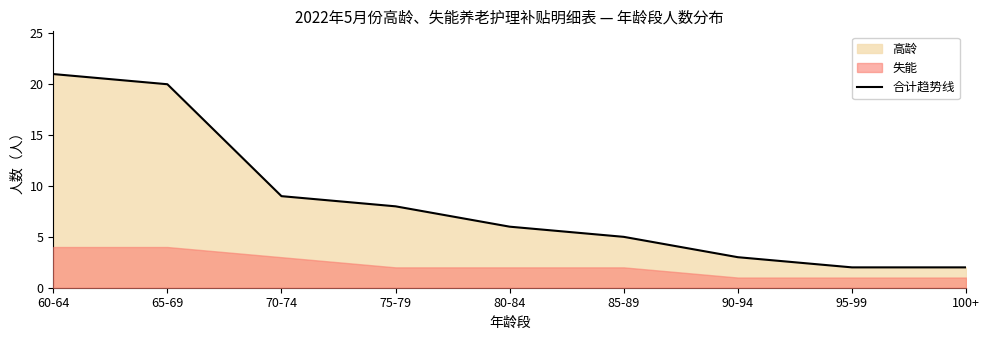

What is the change in value from 70-74 to 75-79?

-1